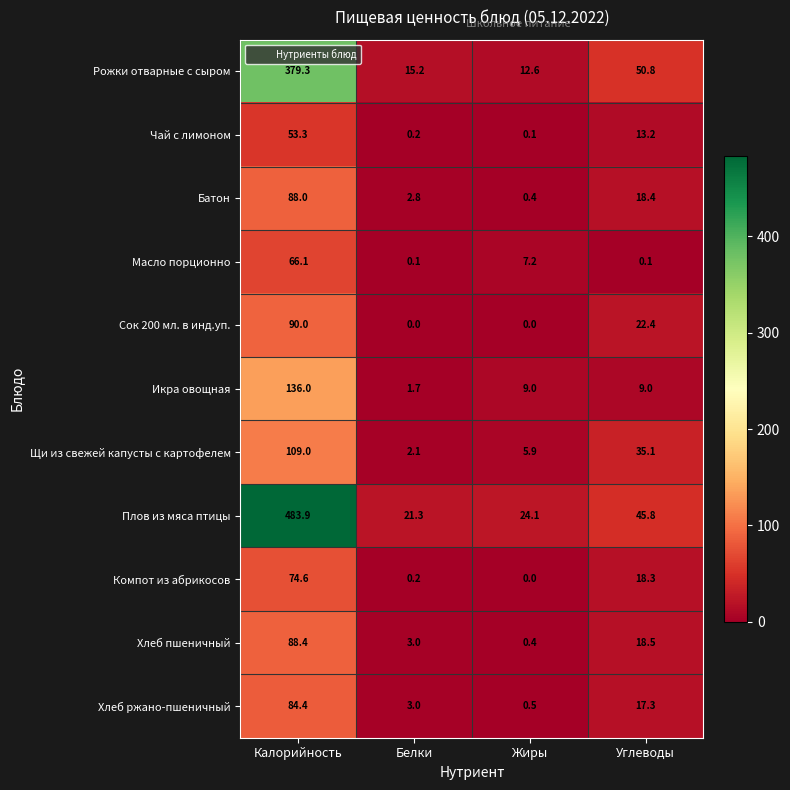

The value of Хлеб пшеничный at Калорийность is 122.2. True or false?

False